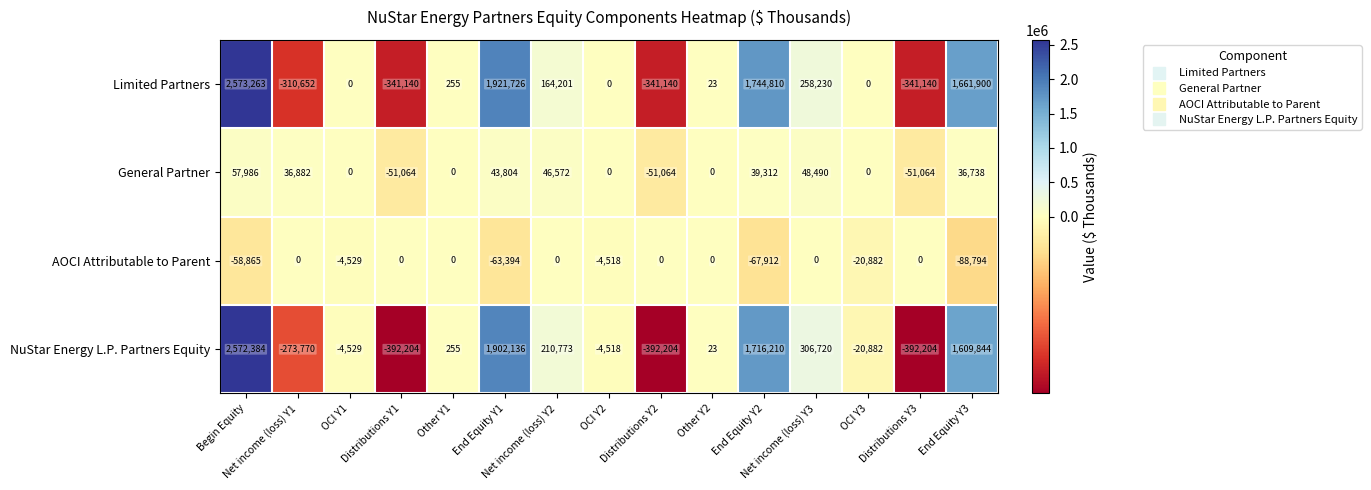

Which series has the widest spread of values?

NuStar Energy L.P. Partners Equity